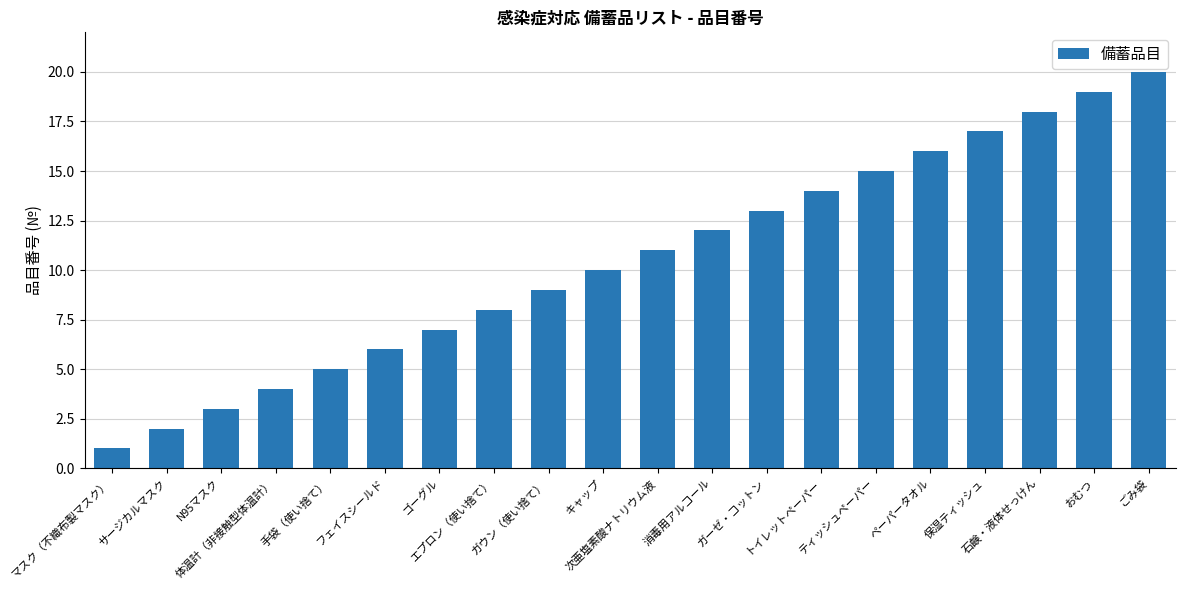

What is the value of the 9th bar from the left?

9